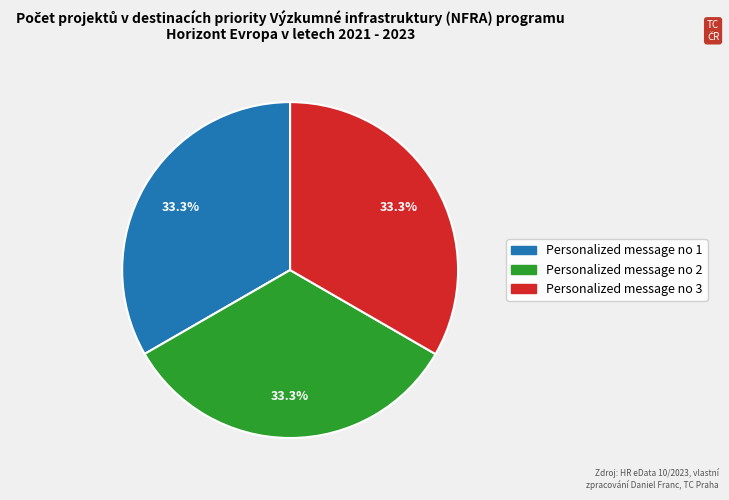

To the nearest percent, what is the average slice percentage?

33%